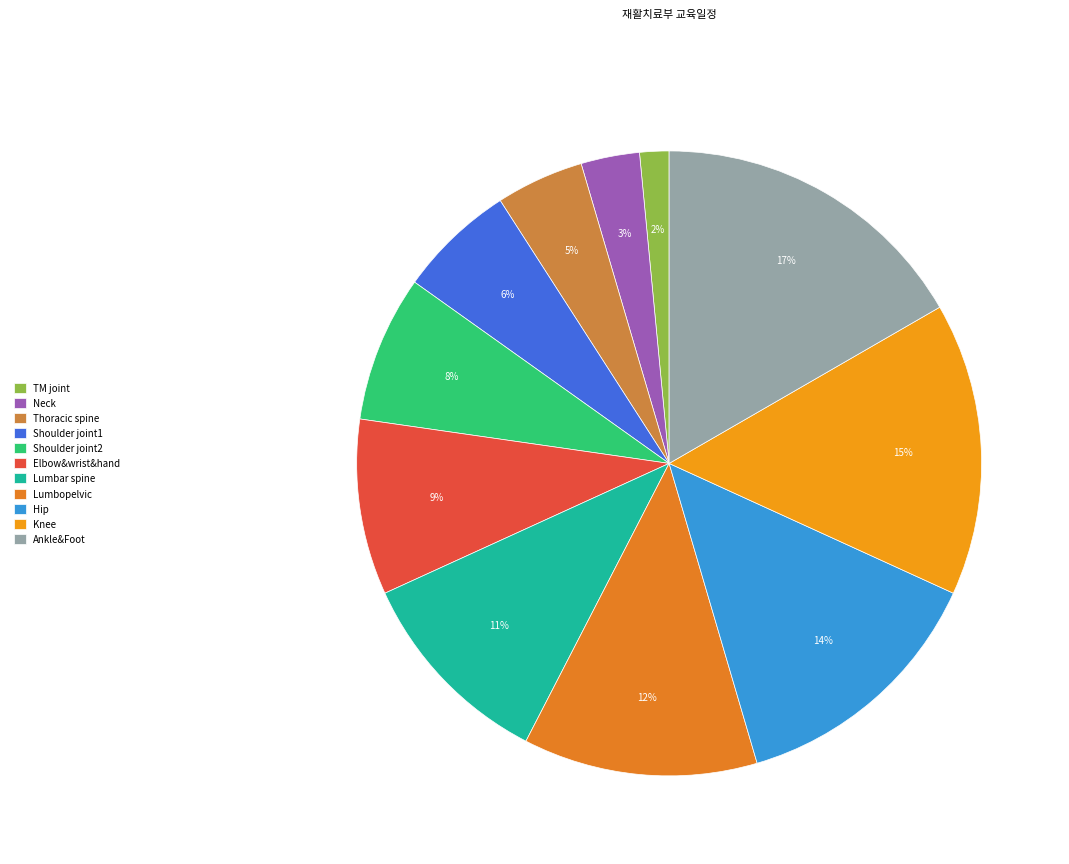

How many slices are in this pie chart?

11